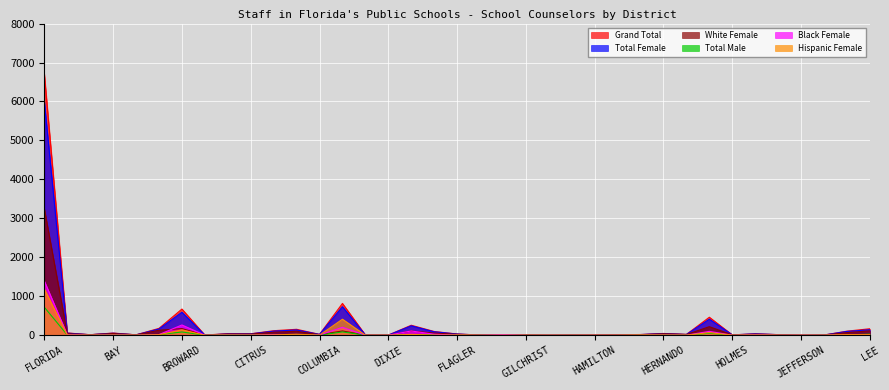

How many series are shown in this chart?

6